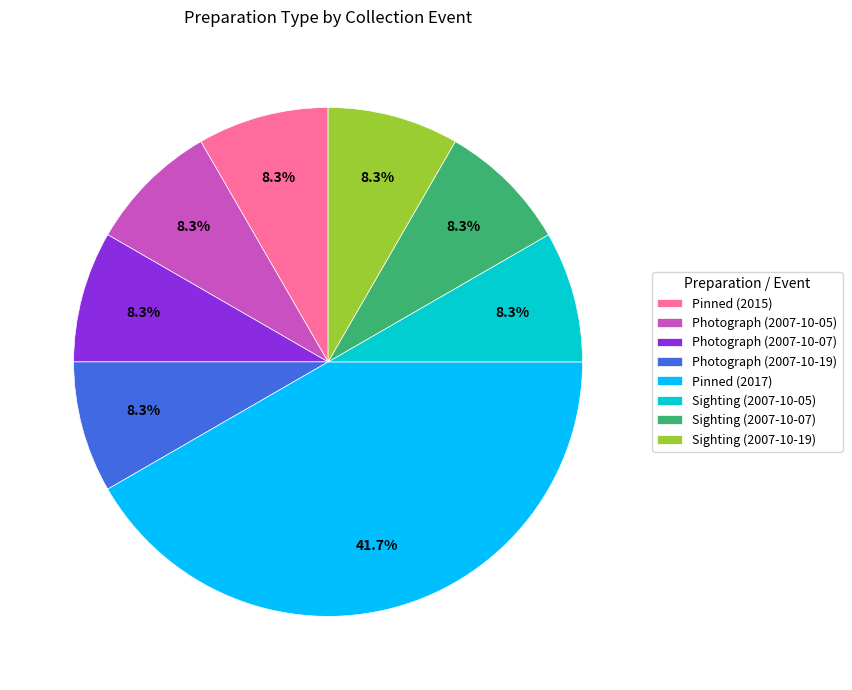

To the nearest percent, what is the average slice percentage?

12%